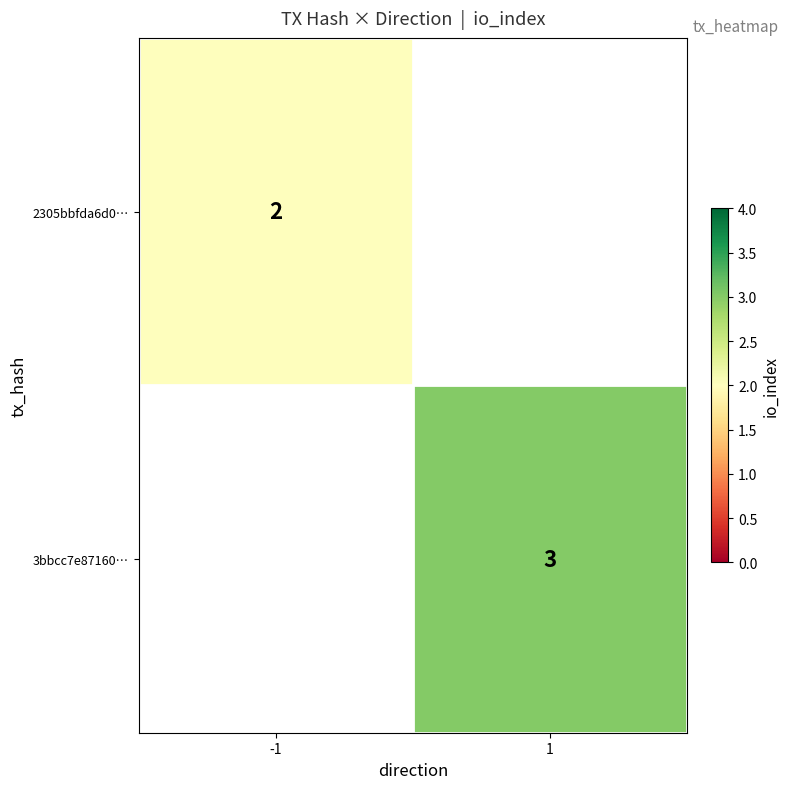

The 3bbcc7e87160… series shows 3 at 1. True or false?

True